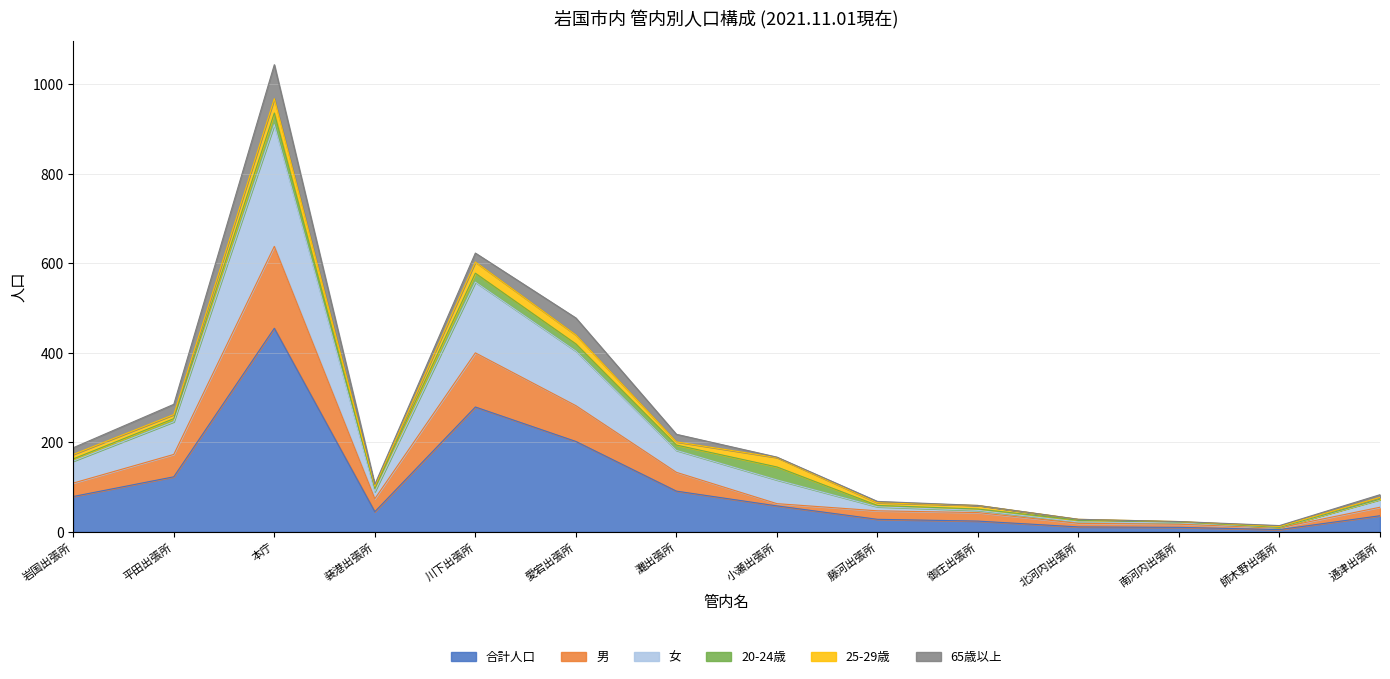

What is the highest value of the 合計人口 series?

455